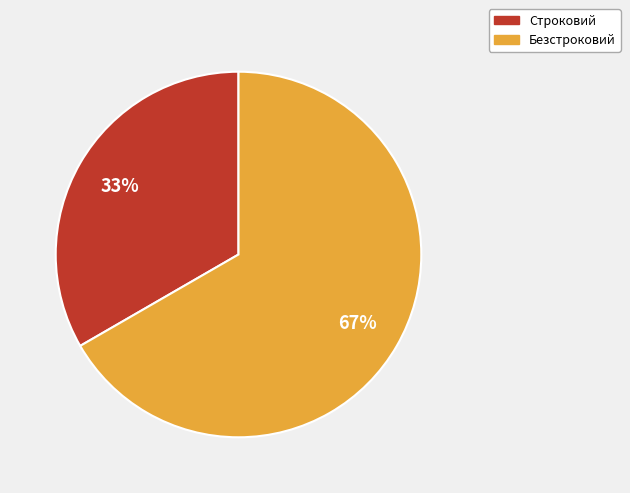

What is the smallest slice in the pie chart?

Строковий